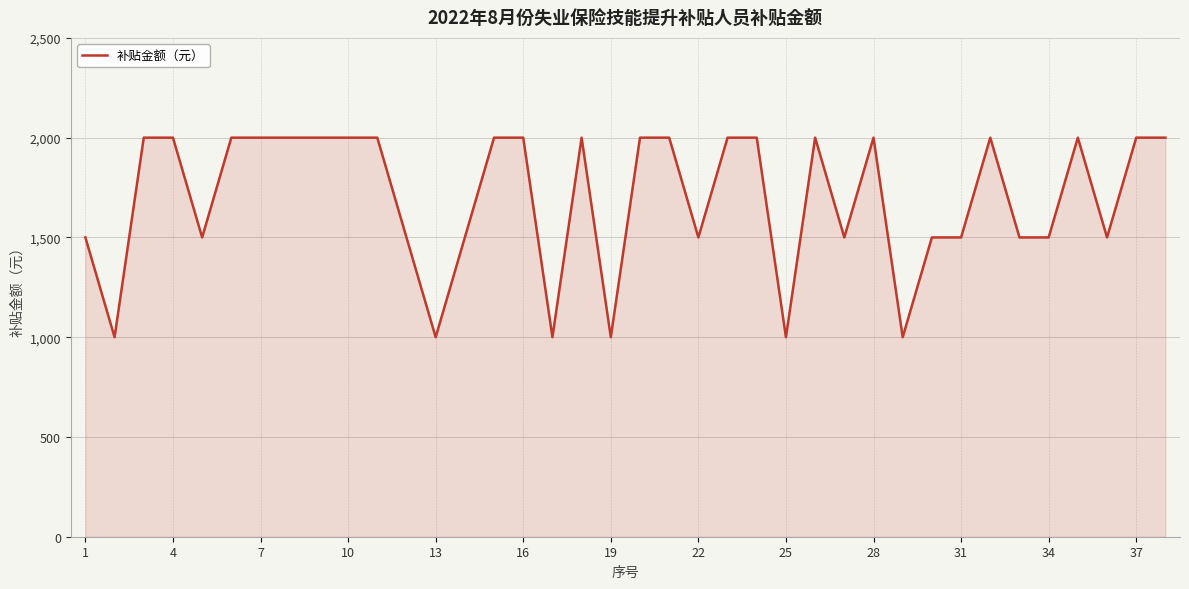

What is the difference between the maximum and minimum values?

1000